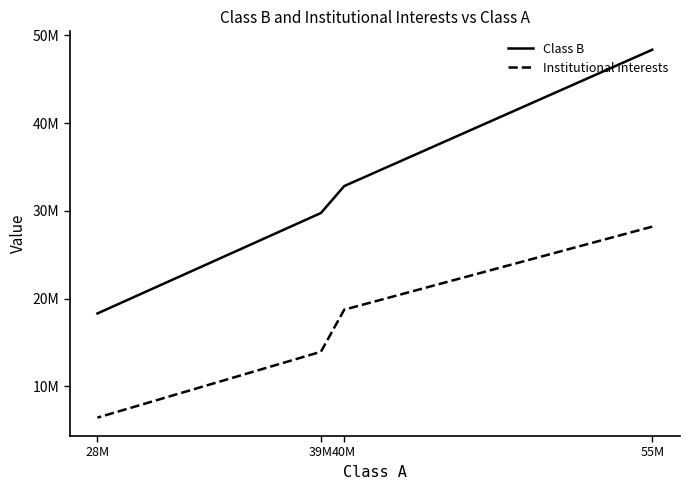

What is the difference between the Class B values at 39M and 28M?

11446190